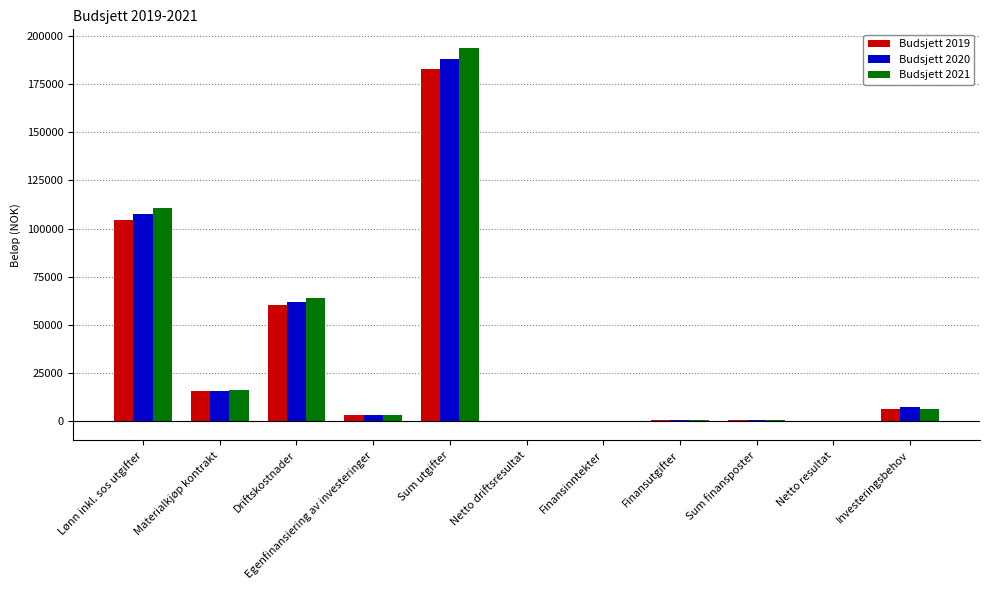

At which category is the sum across all series the highest?

Sum utgifter